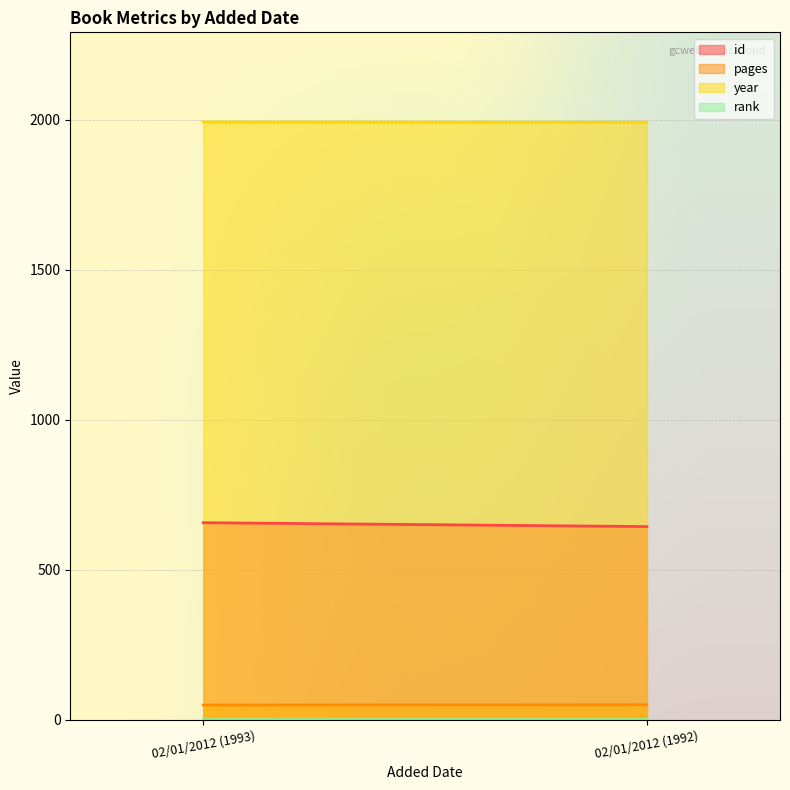

Is it true that year equals 3436 at 02/01/2012 (1993)?

False